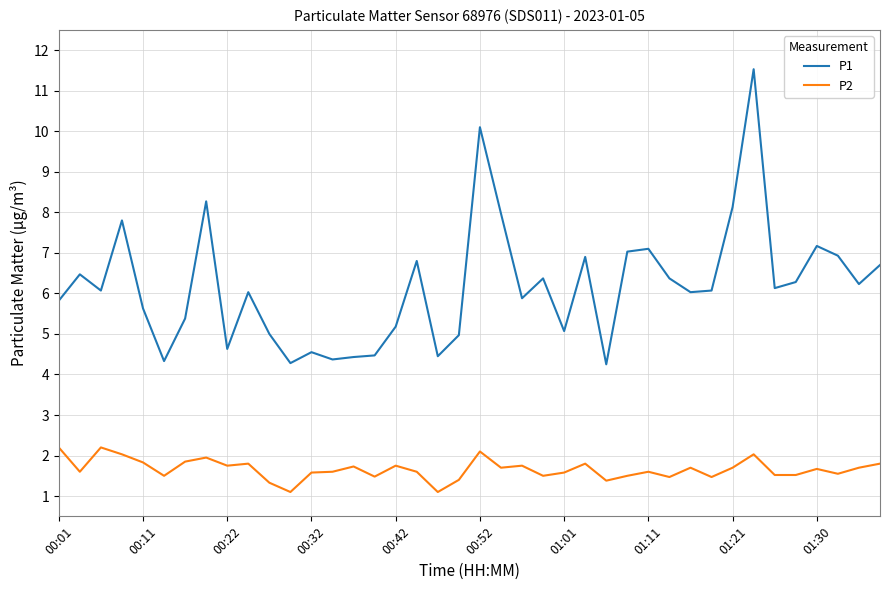

True or false: P2 and P1 cross at least once.

False